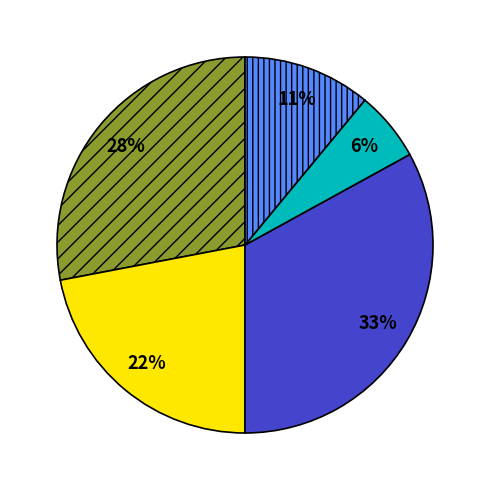

To the nearest percent, what is the average slice percentage?

20%